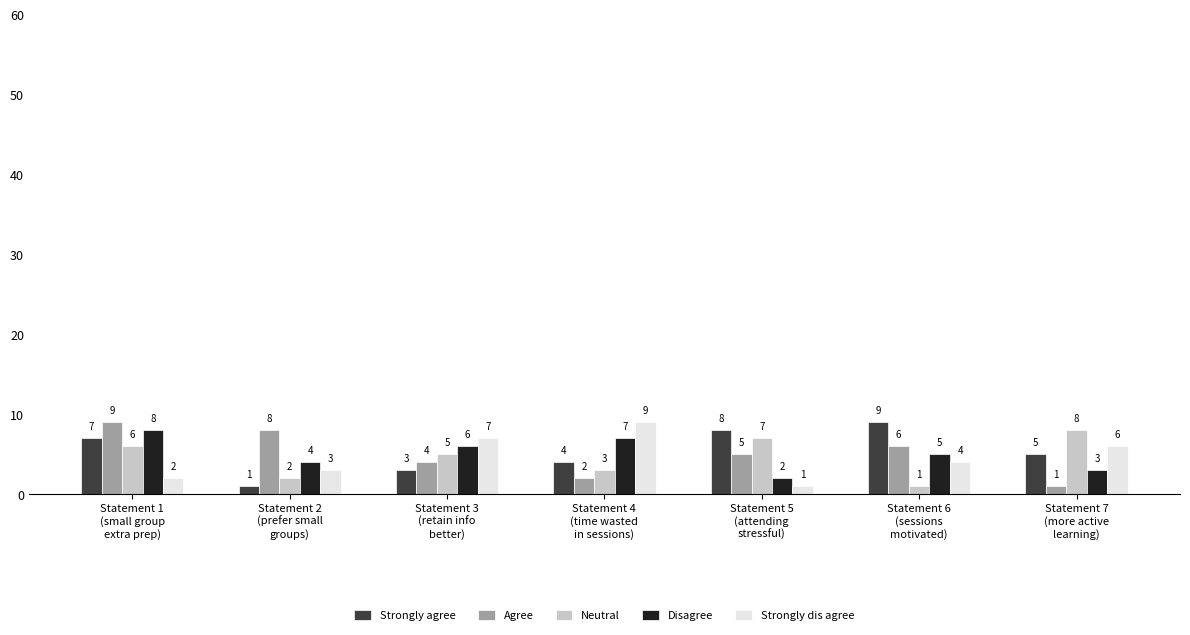

Rank the series at Statement 6
(sessions
motivated) from lowest to highest value.

Neutral, Strongly dis agree, Disagree, Agree, Strongly agree